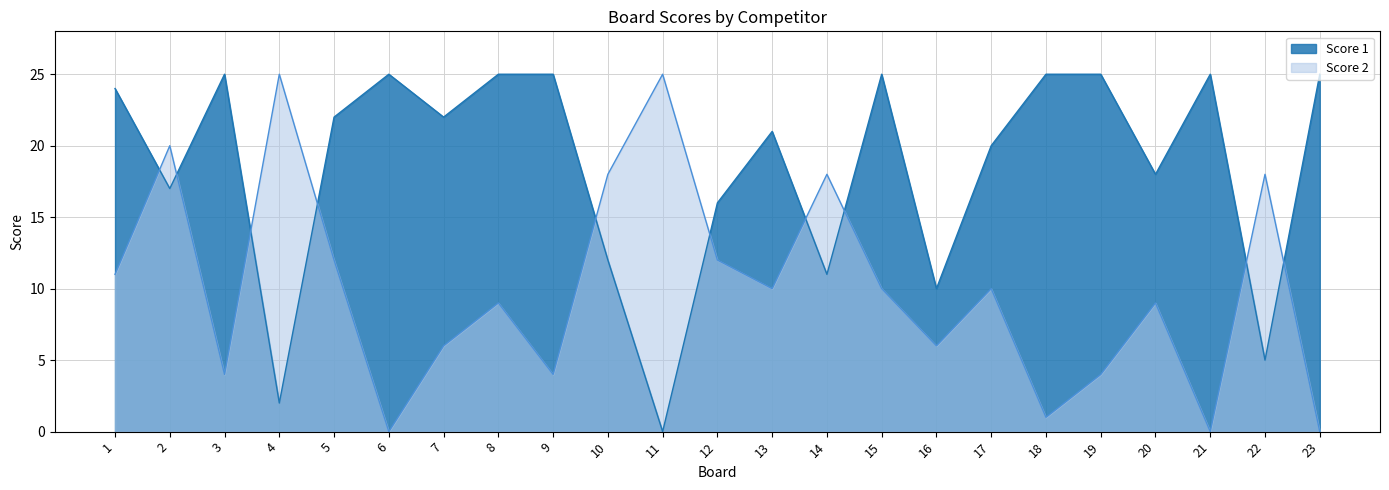

What is the difference between the maximum and minimum values in the Score 2 series?

25